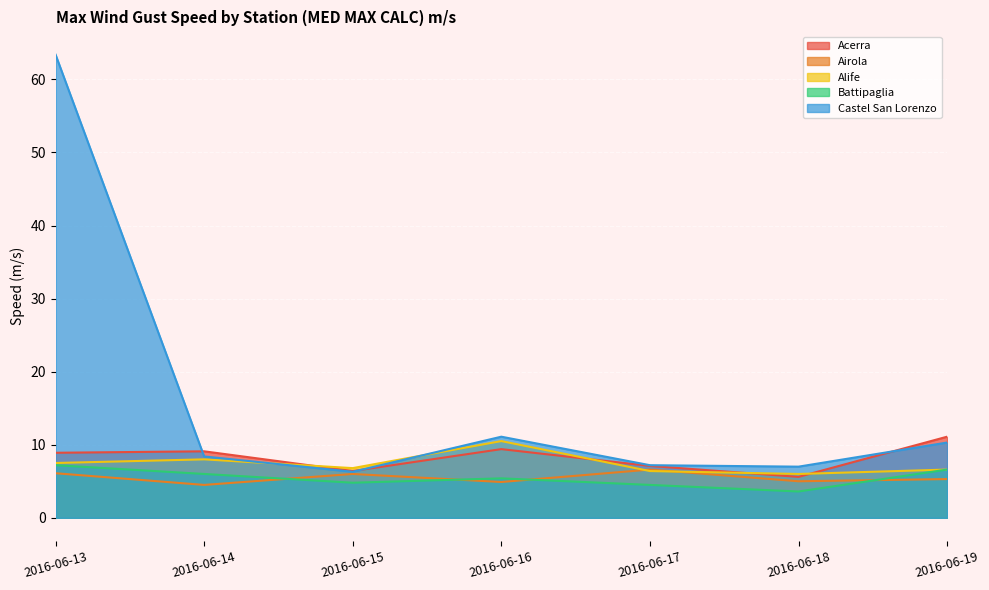

Which series has the largest total across all categories?

Castel San Lorenzo